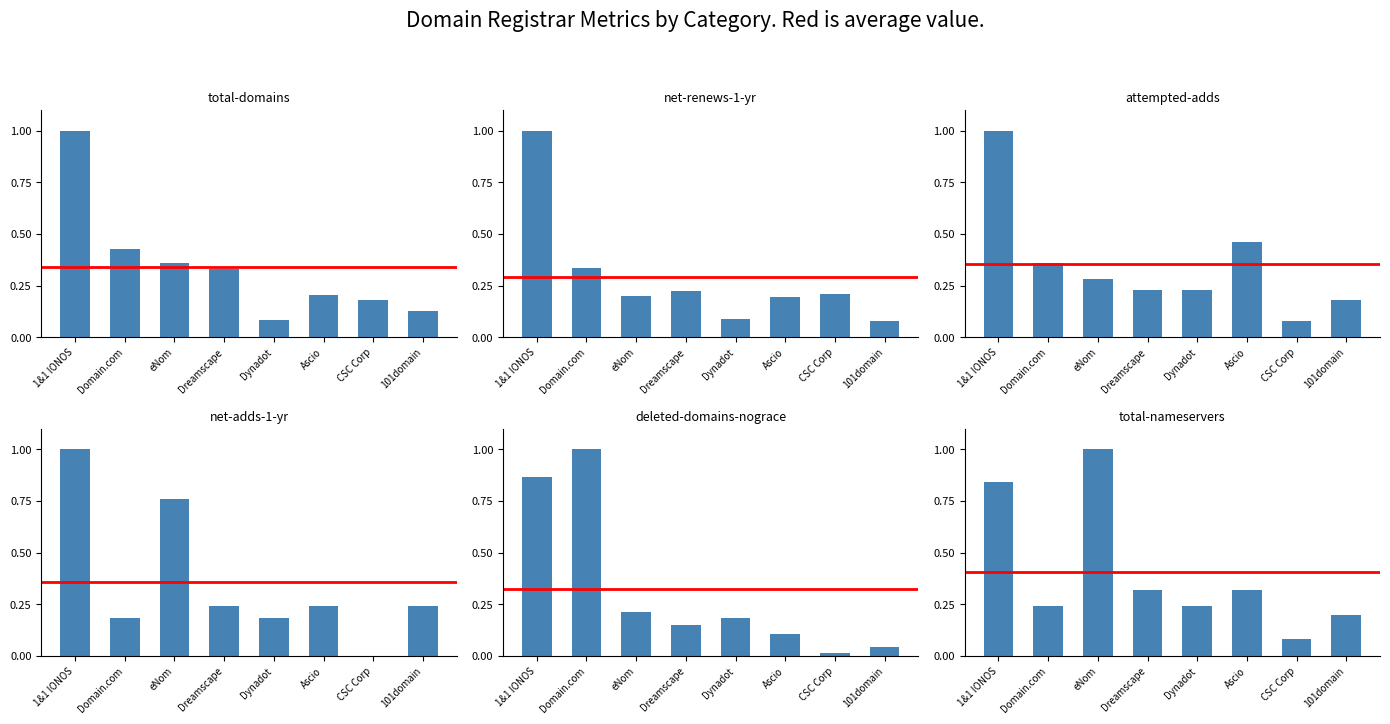

What is the total value across all series at Ascio?

1.5